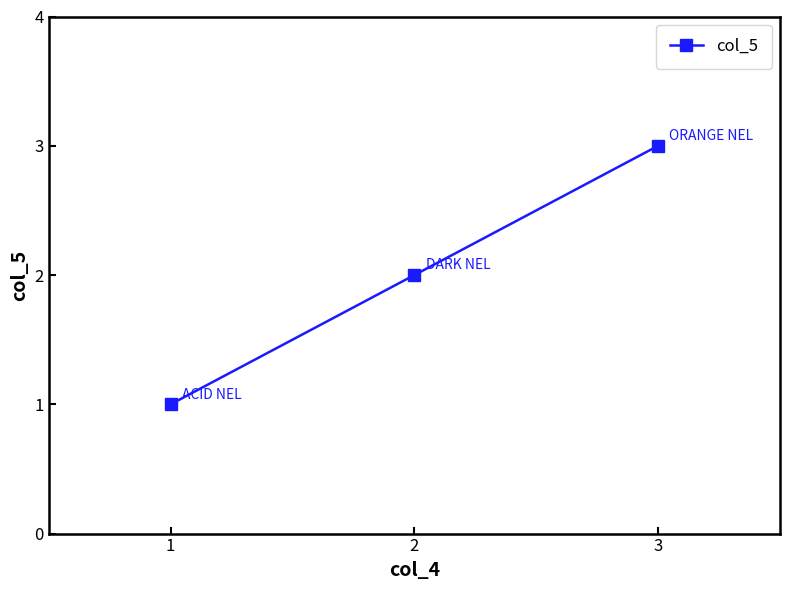

Which label corresponds to the largest value in the chart?

3